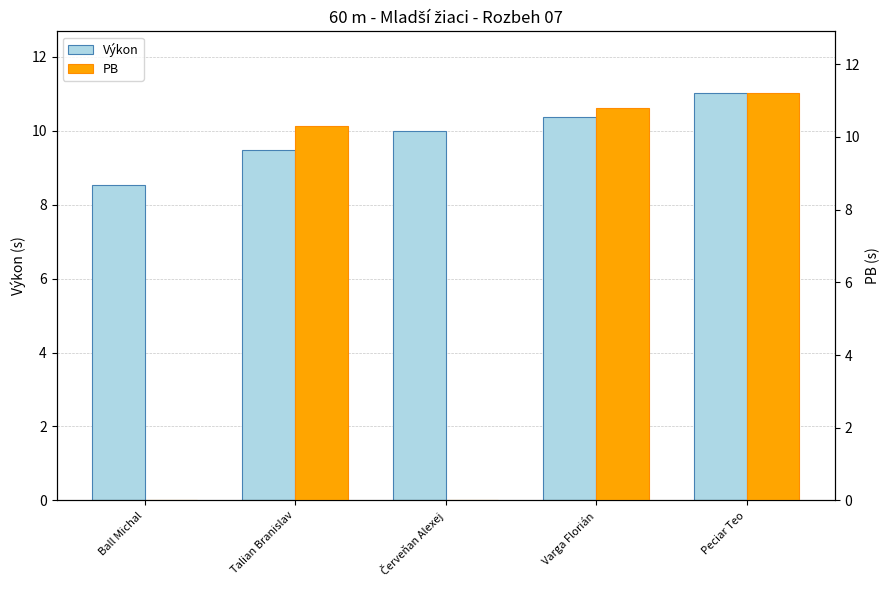

Reading left to right, extract all data points from this chart.

Výkon: Ball Michal=8.5	Talian Branislav=9.5	Červeňan Alexej=10.0	Varga Florián=10.4	Peciar Teo=11.0
PB: Ball Michal=0.0	Talian Branislav=10.3	Červeňan Alexej=0.0	Varga Florián=10.8	Peciar Teo=11.2